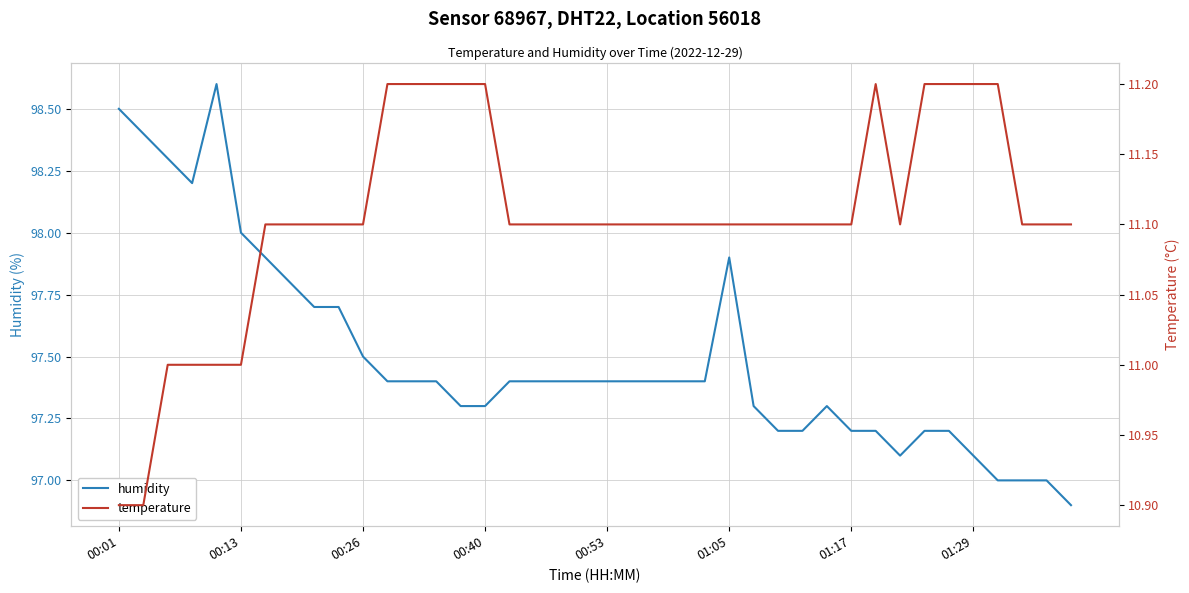

What is the value of the humidity point at the 4th from the left?

98.2